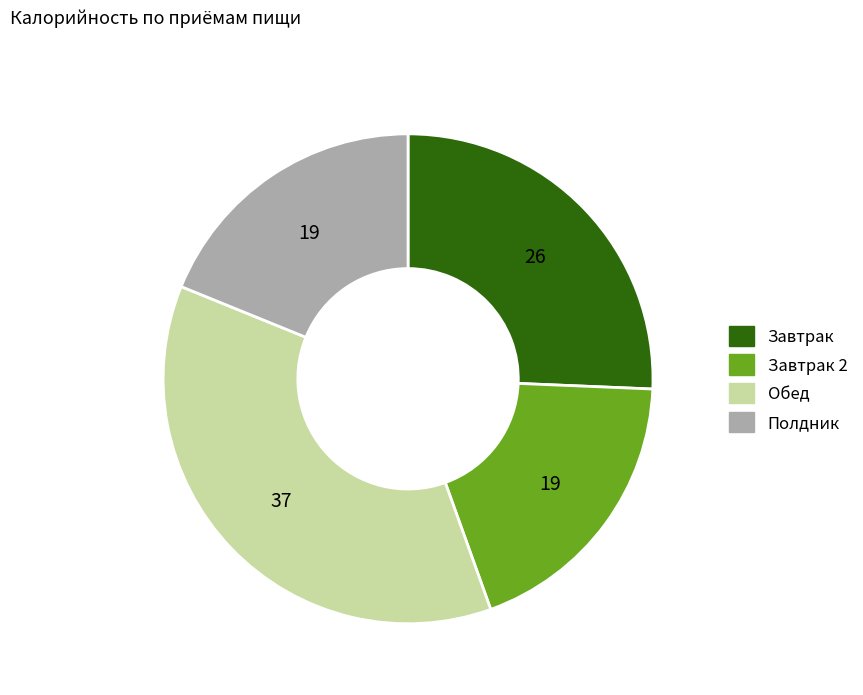

Do Завтрак and Завтрак 2 together represent more than half of the pie?

No